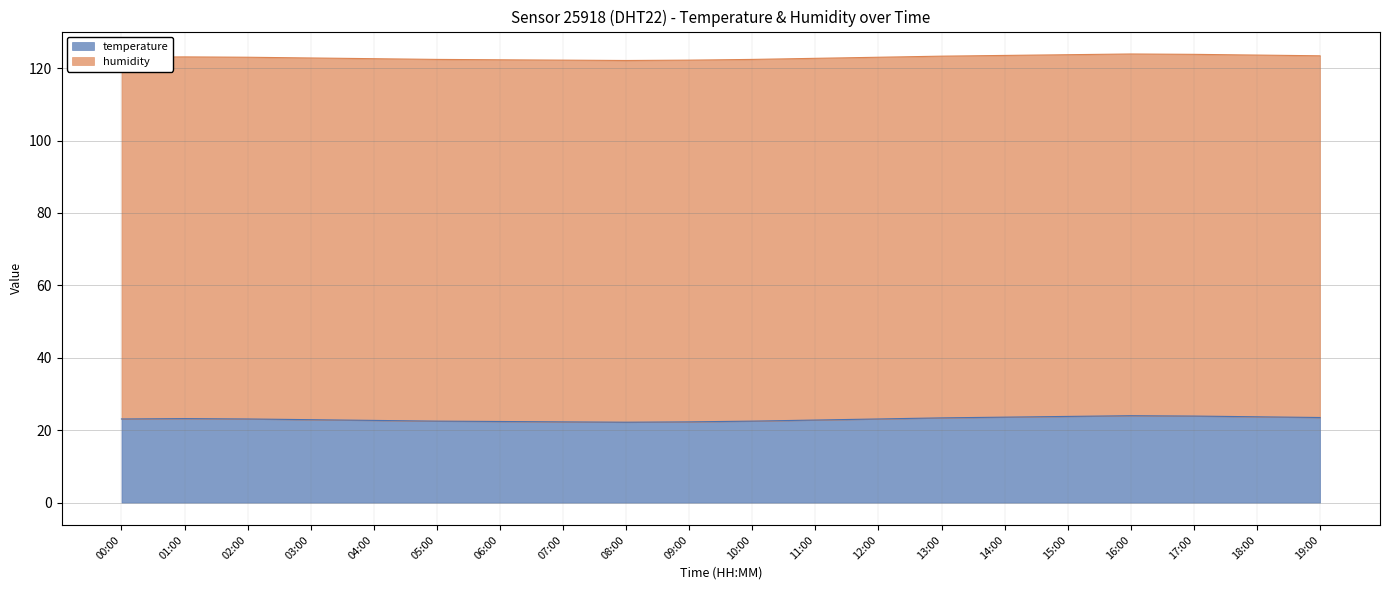

Where is the data nearest to the value 23?

00:00